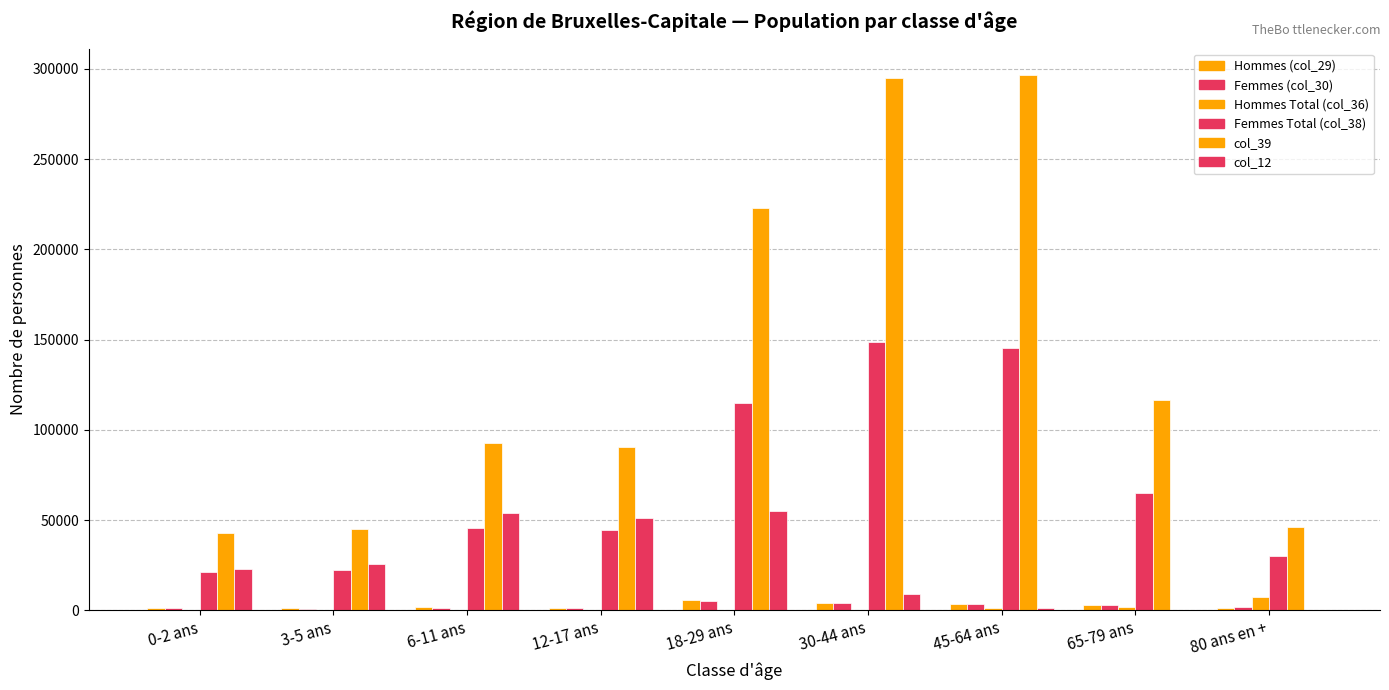

How many groups of bars are there?

9